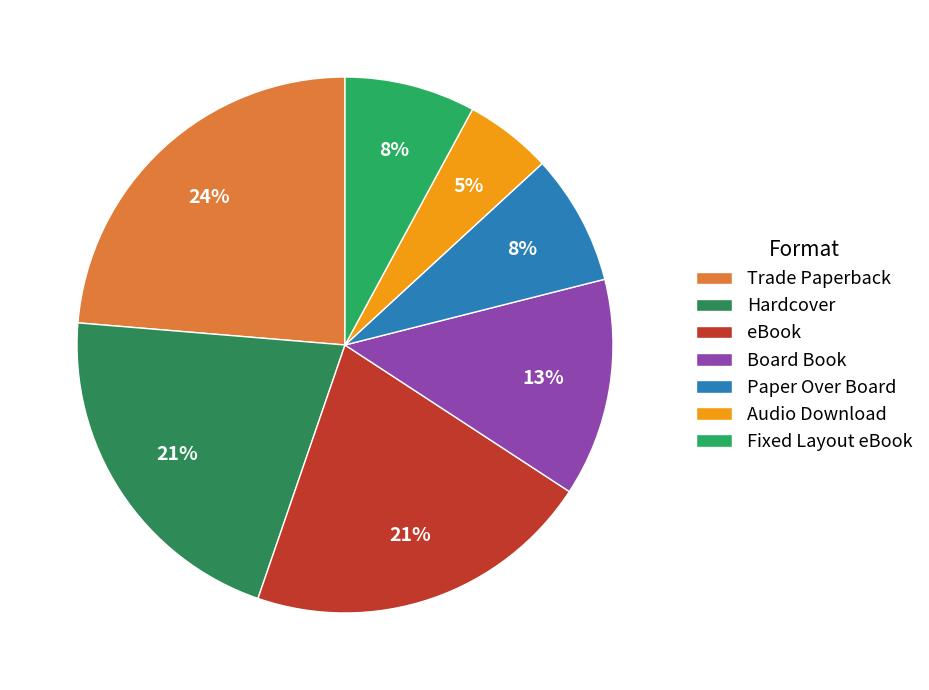

Is there any slice that represents more than half of the pie?

No